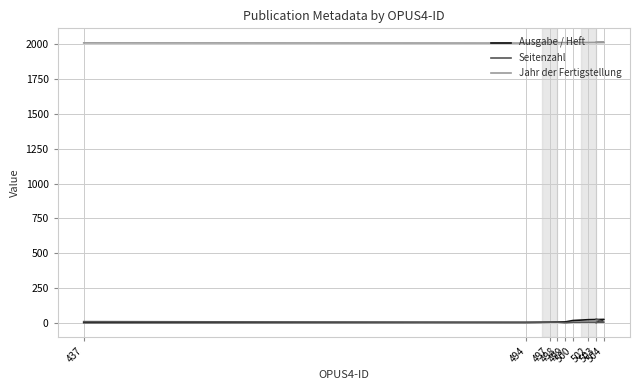

True or false: Jahr der Fertigstellung has a value of 3576 at 498.

False